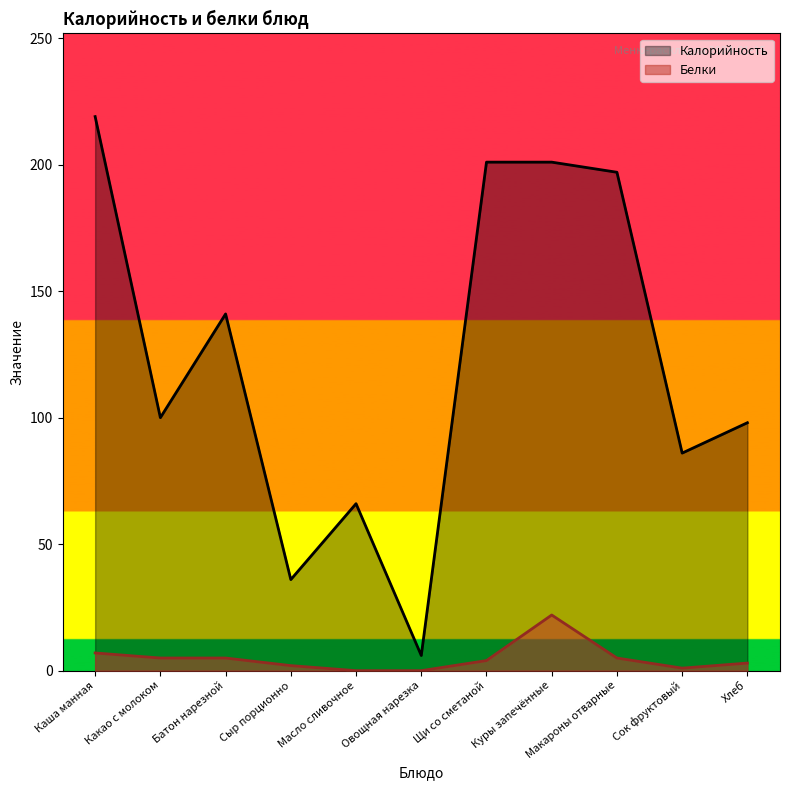

At which category does the chart reach its minimum across all series?

Масло сливочное